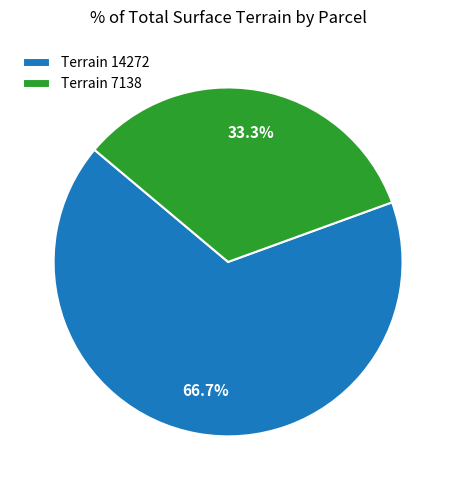

Rank the categories by value from lowest to highest.

Terrain 7138, Terrain 14272